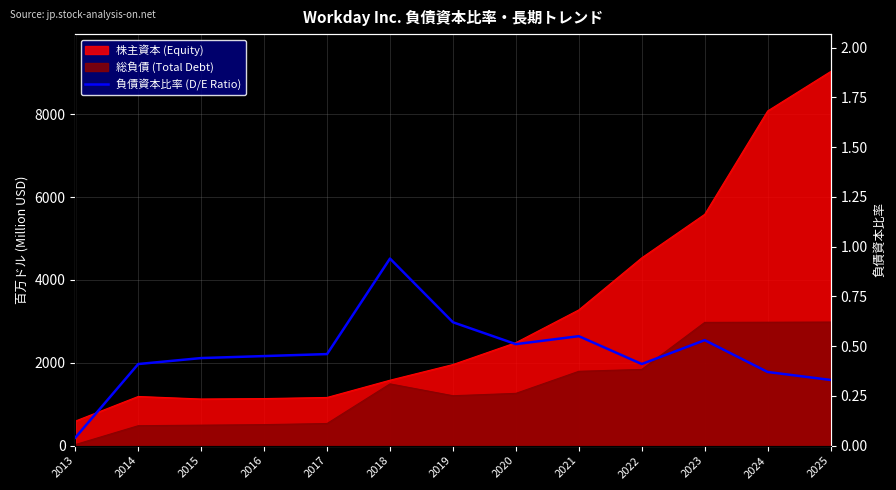

The value at 2022 is 0.4. True or false?

True